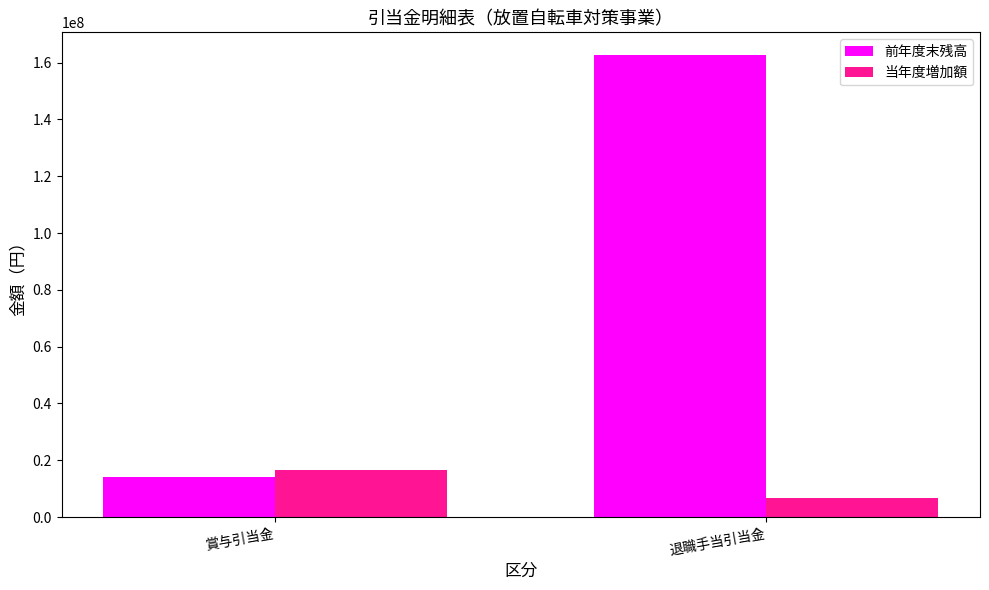

What position from the right is 賞与引当金?

2